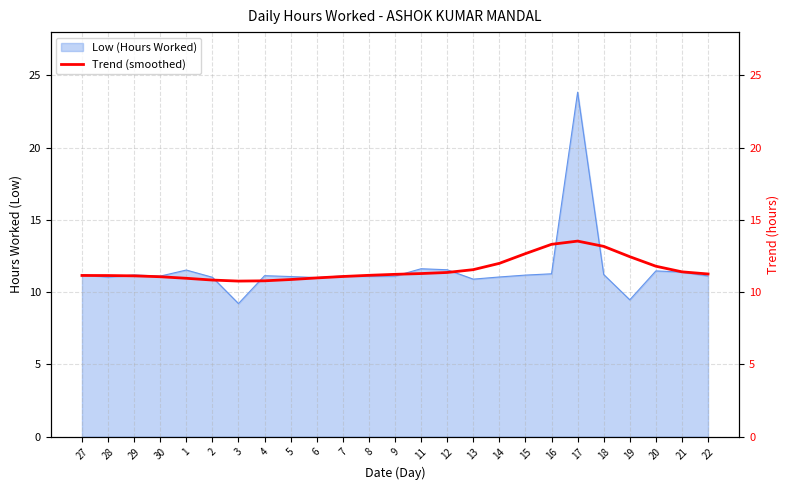

Where does the data first go above 11?

27